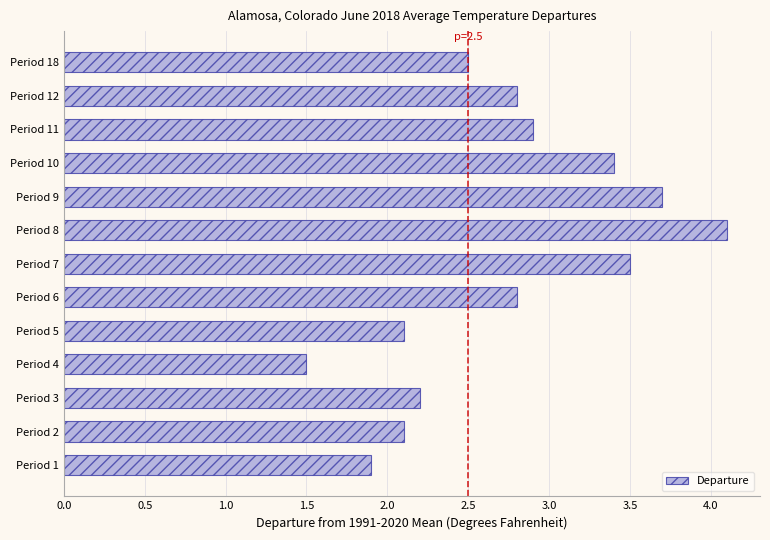

The value at Period 10 is 5.1. True or false?

False